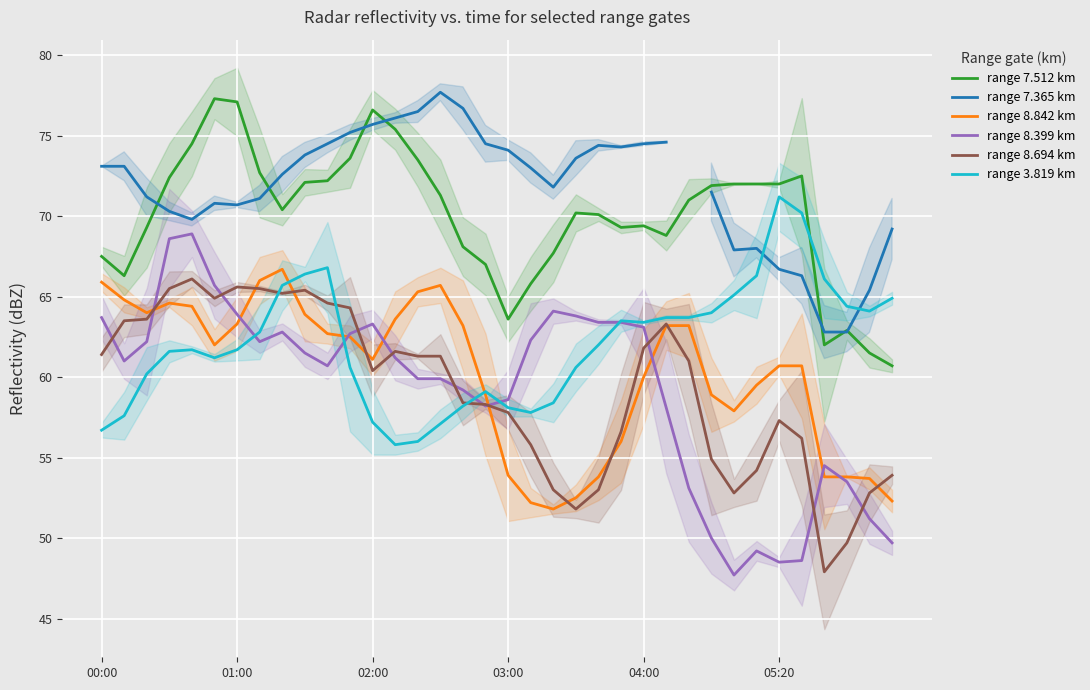

What is the difference between the maximum and minimum values in the range 7.512 km series?

16.6